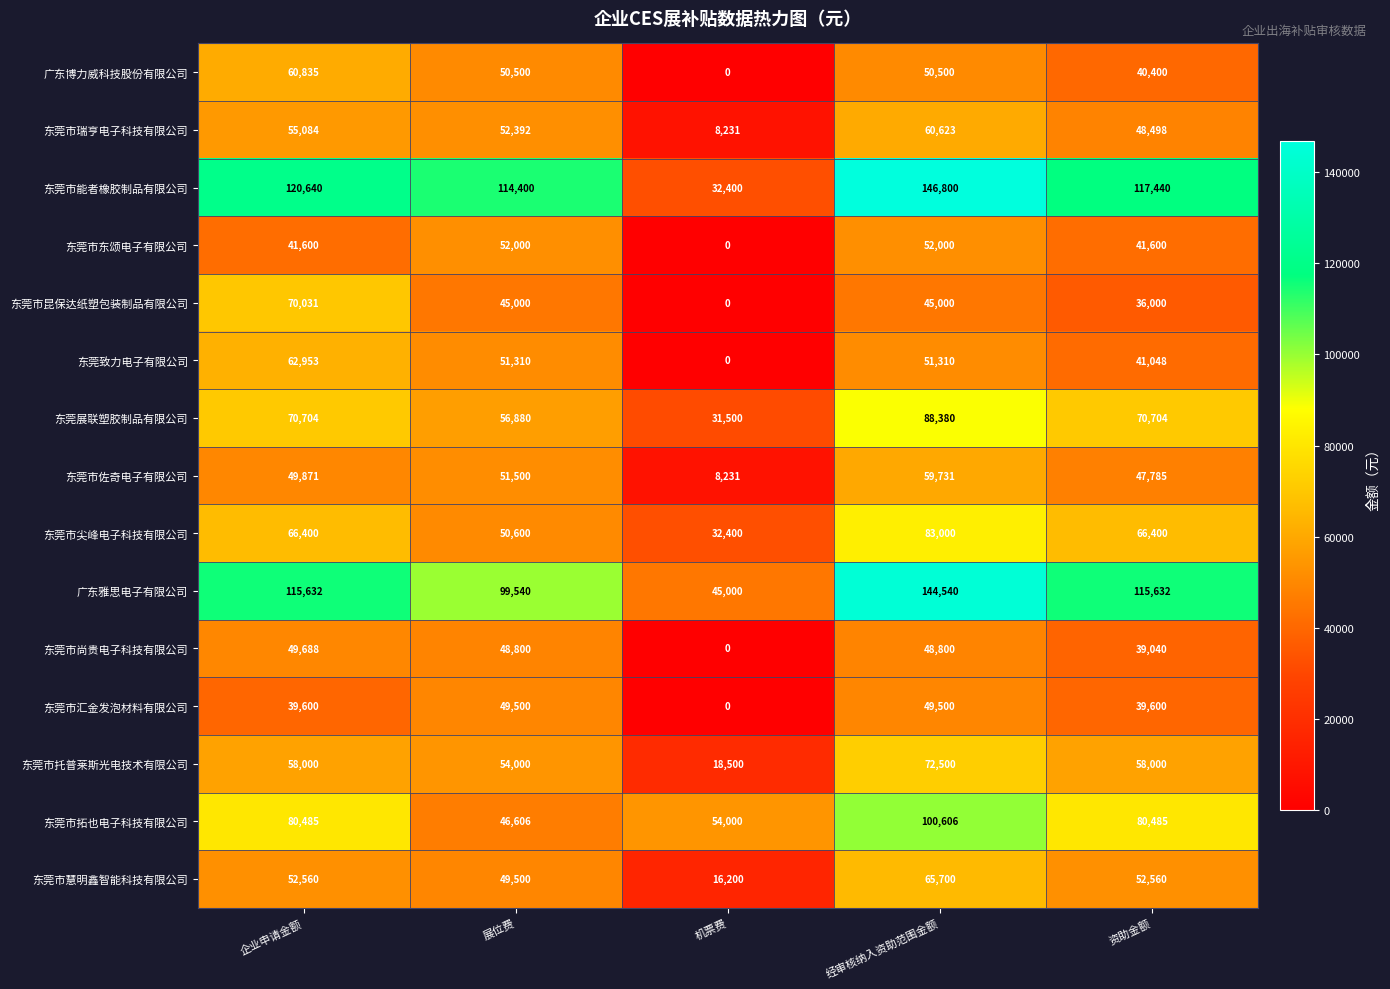

What is the difference between the highest and lowest values at 资助金额?

81440